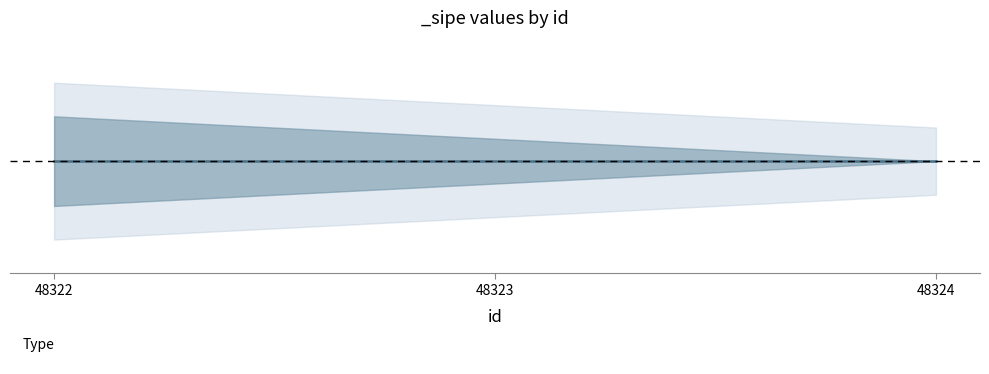

Which label corresponds to the smallest value in the chart?

48322